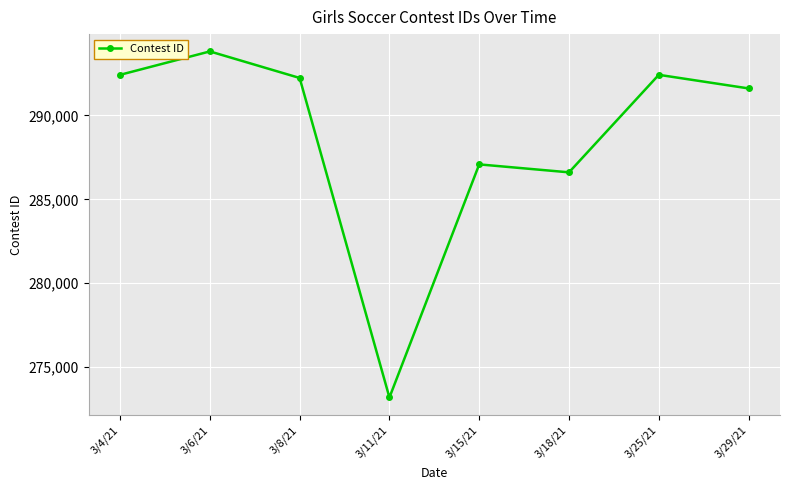

What is the difference between the values at 3/8/21 and 3/6/21?

1583